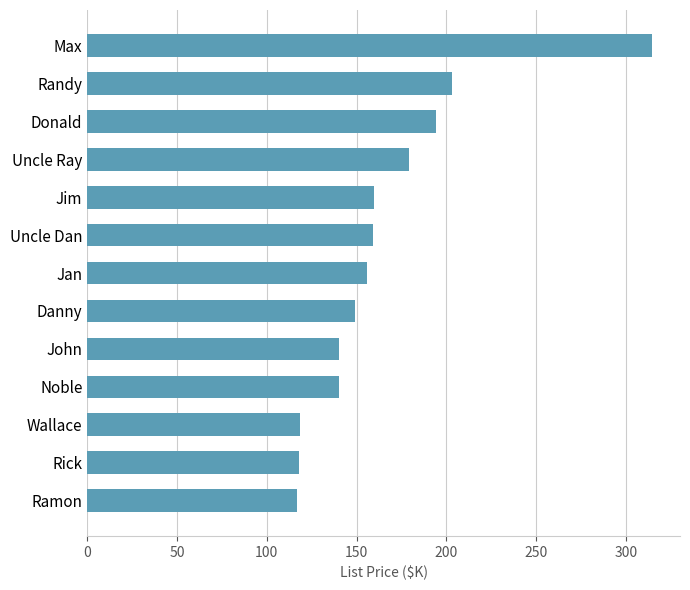

What is the sum of all values?

2148.2